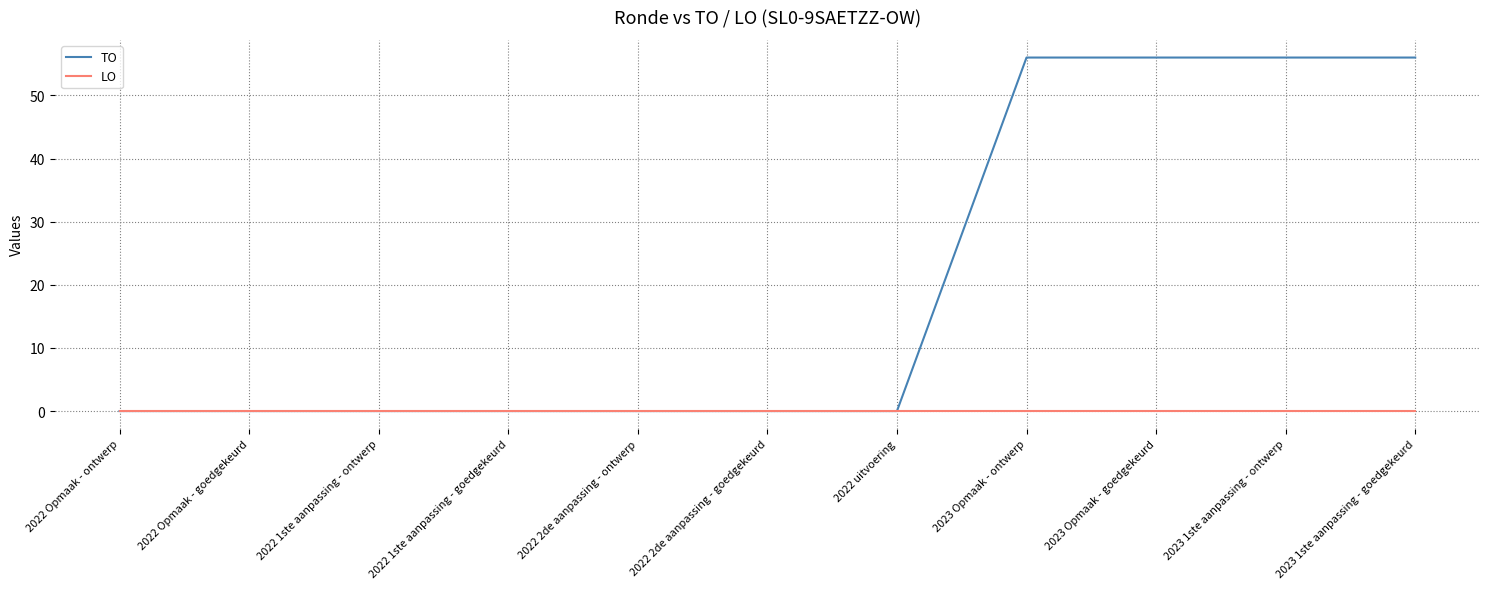

Rank the series by their maximum value, from highest to lowest.

TO, LO